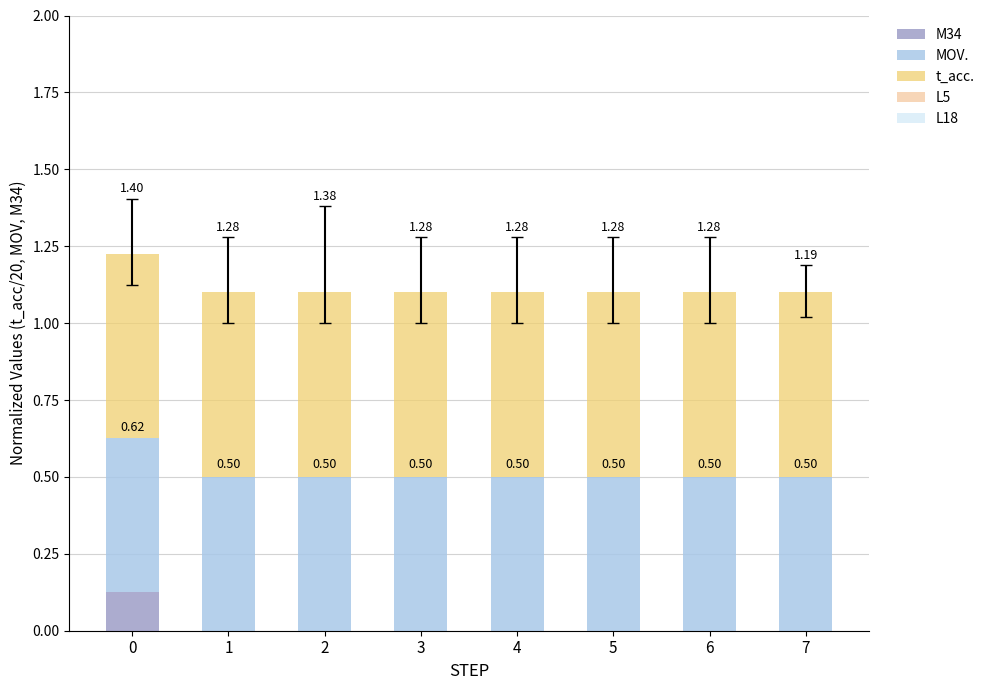

What is the total value across all series at 4?

1.1